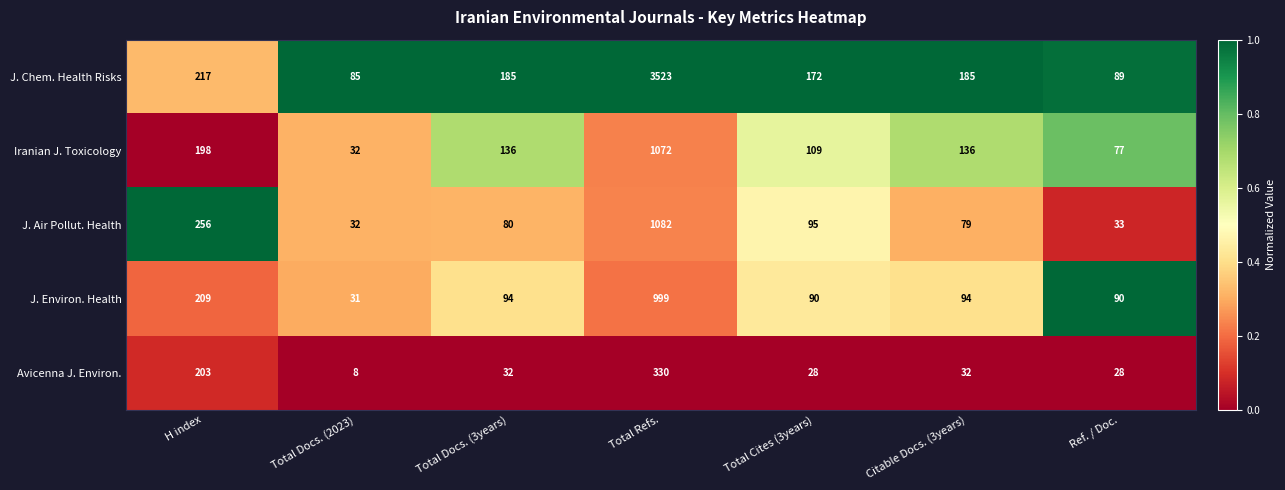

Rank the series by their maximum value, from lowest to highest.

Avicenna J. Environ., J. Environ. Health, Iranian J. Toxicology, J. Air Pollut. Health, J. Chem. Health Risks